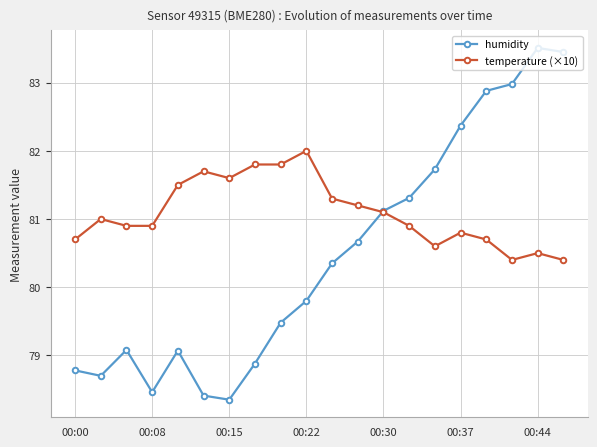

True or false: temperature (×10) has more than 0 points higher than both neighbors.

True